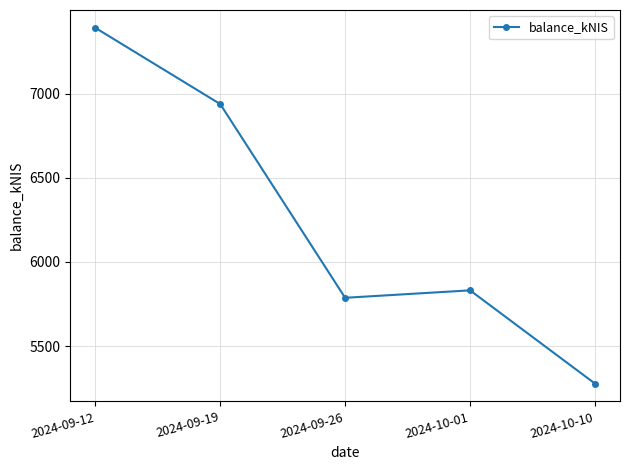

What is the change in value from 2024-09-26 to 2024-10-10?

-509.8